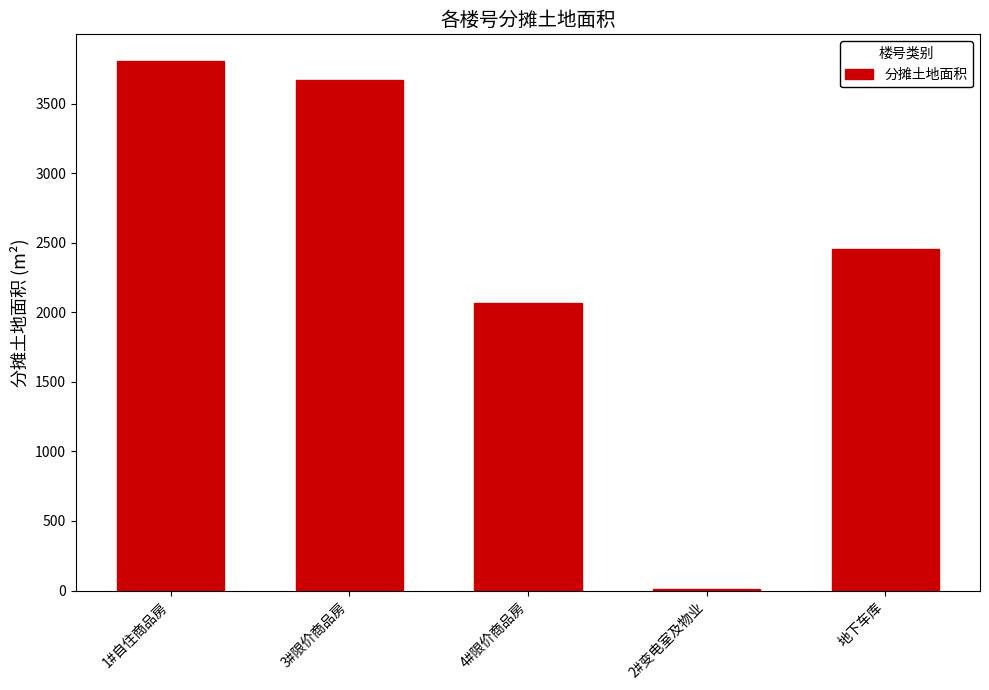

Which label corresponds to the largest value in the chart?

1#自住商品房